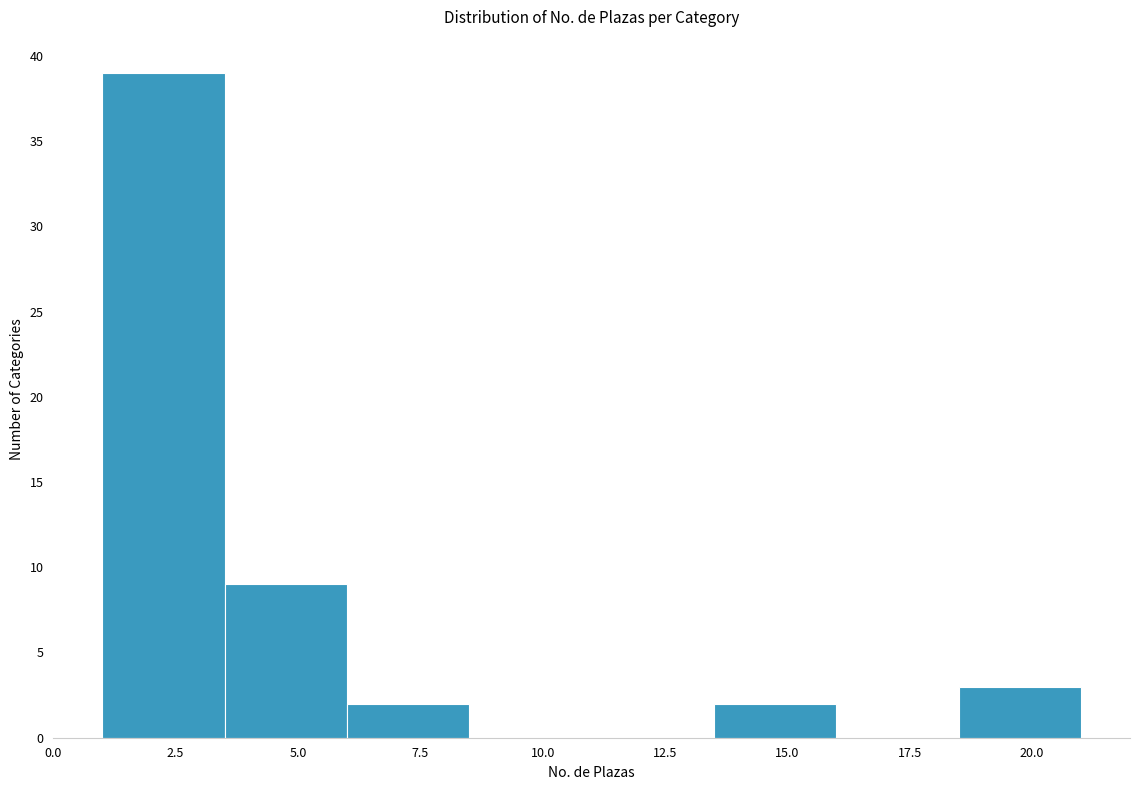

How tall is the bar that spans 6.0 to 8.5 on the x-axis? The values are not printed on the chart, so give them approximately, as read against the axis.

2